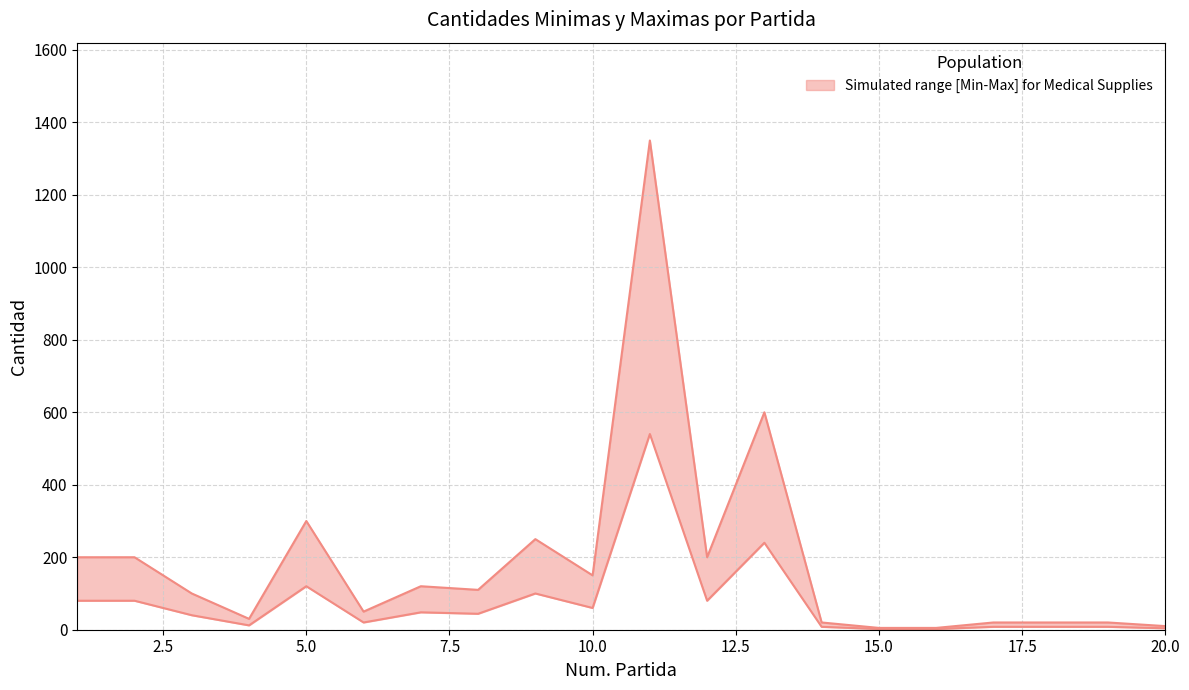

What is the value of the Cant. Maxima point at the 15th from the left?

5